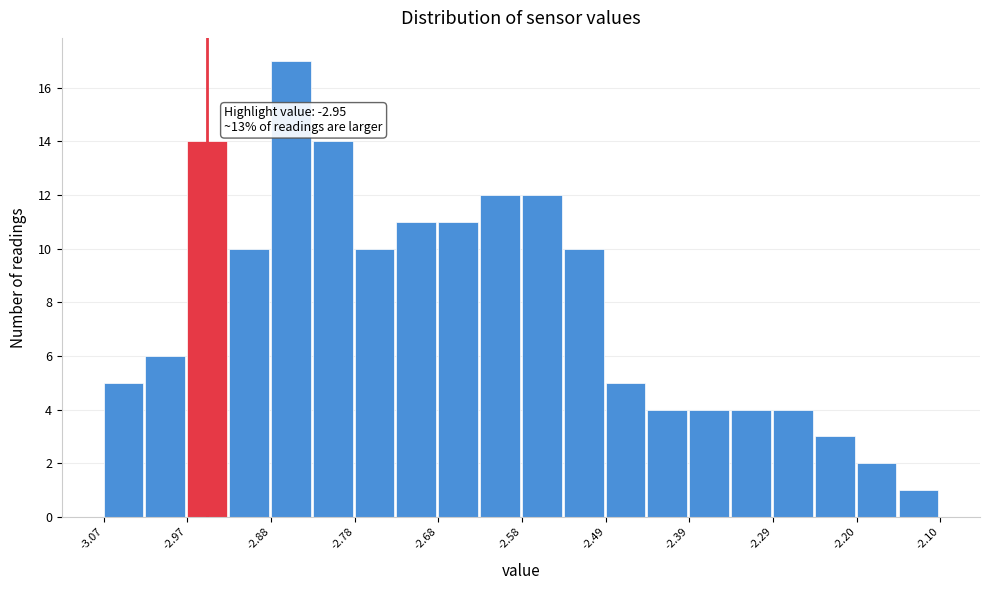

Over which range of the x-axis is the bar tallest?

-2.88 to -2.83